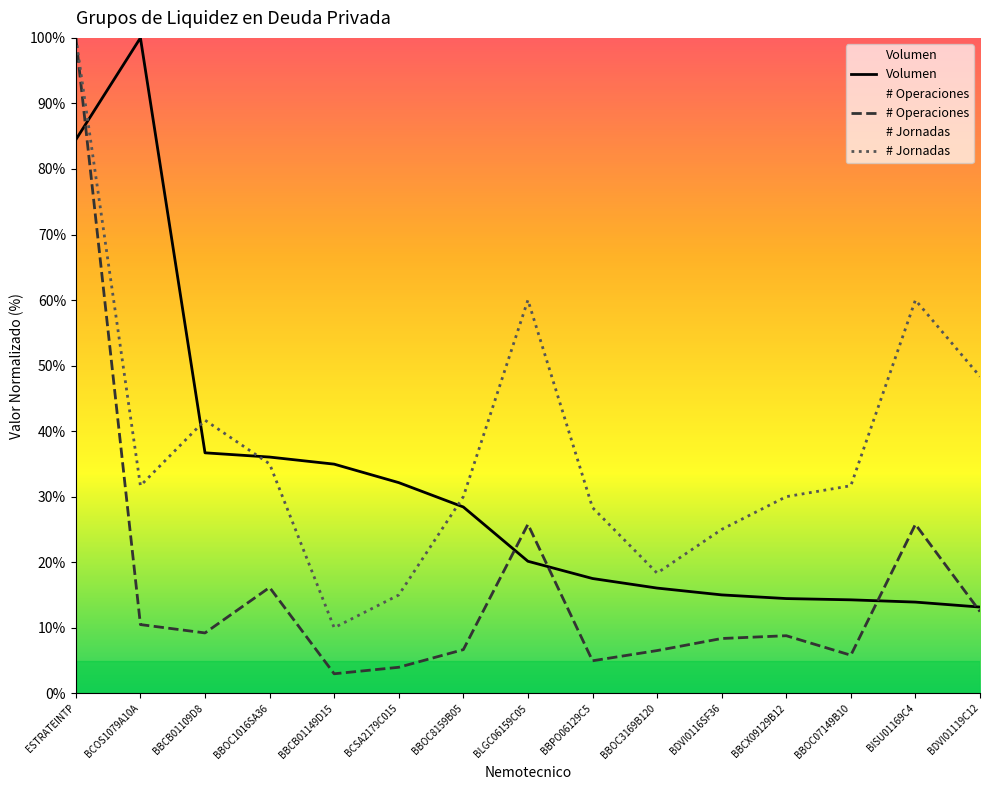

Is it true that # Jornadas equals 26.4 at BCSA2179C015?

False